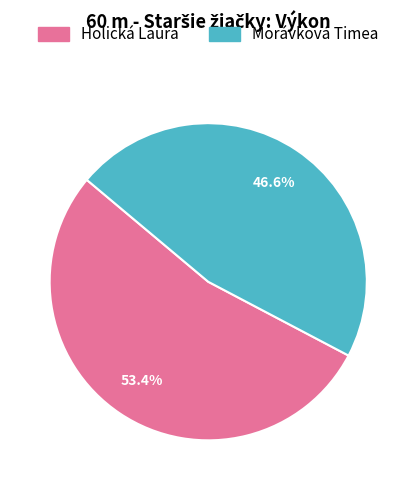

Count the number of slices in the pie.

2